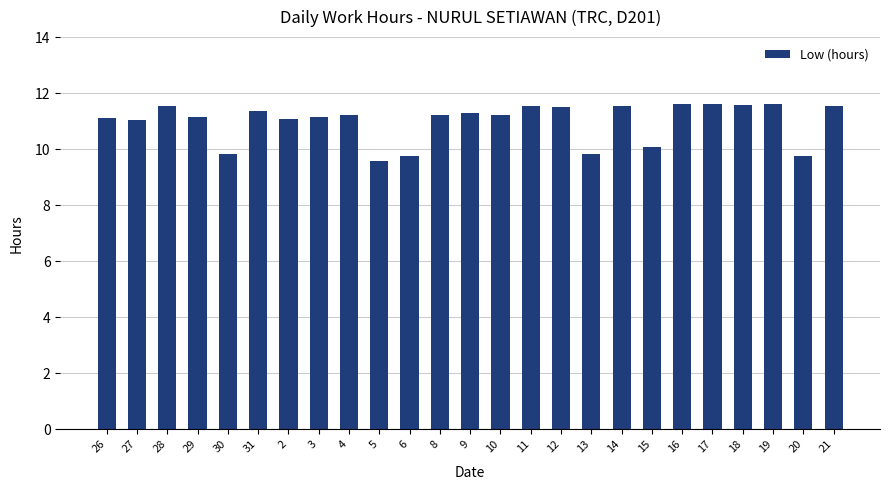

Between 29 and 14, which is larger?

14